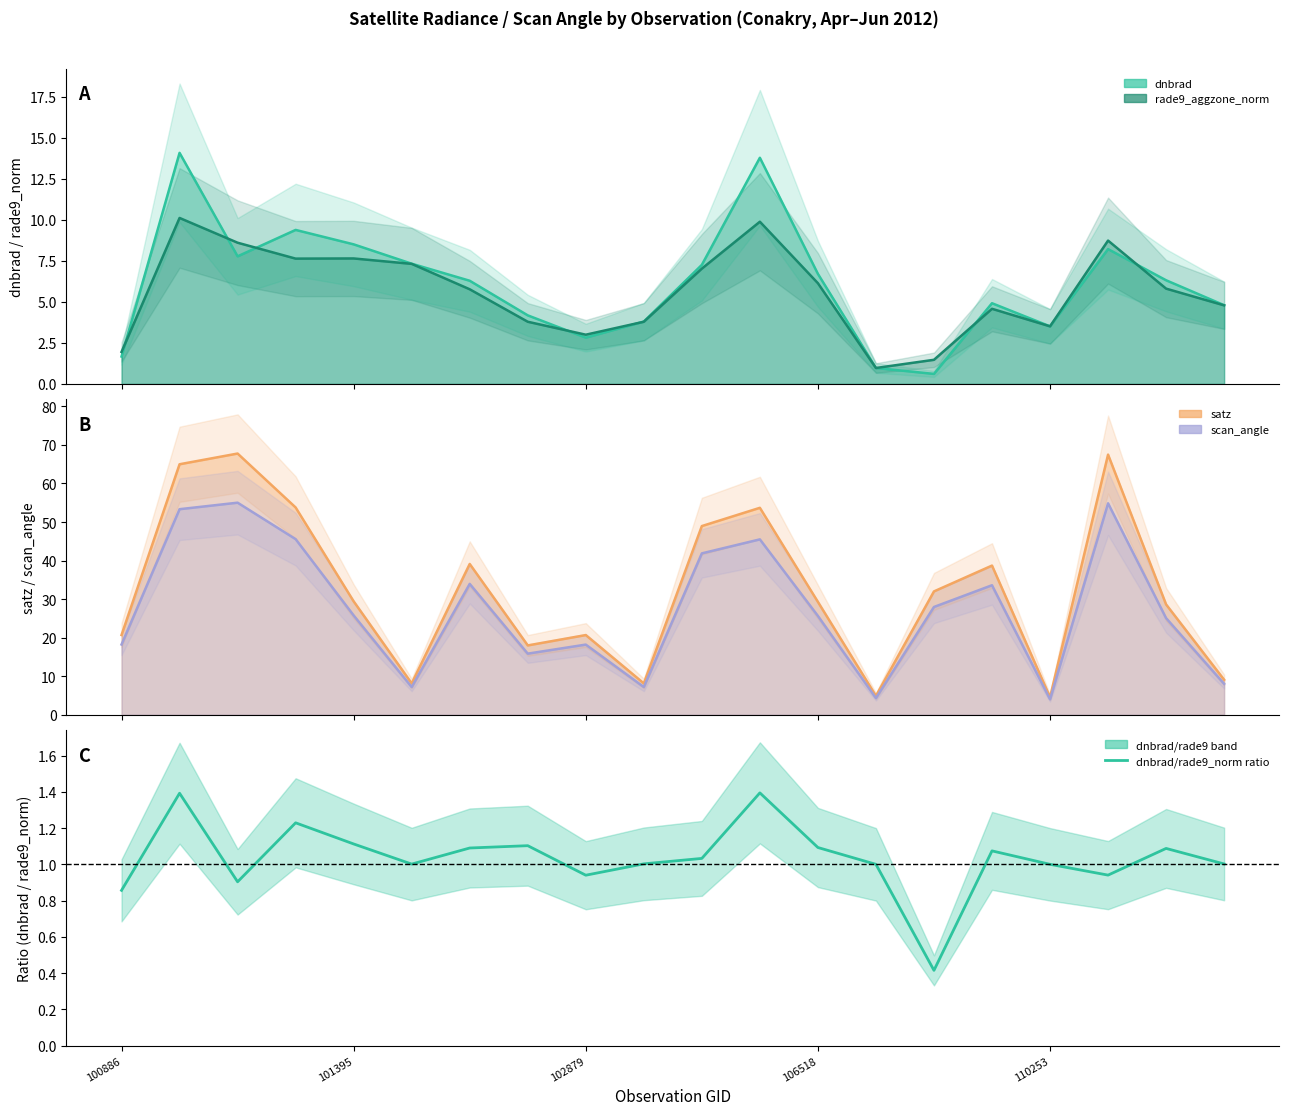

What is the value of the 20th point from the left?

1.0